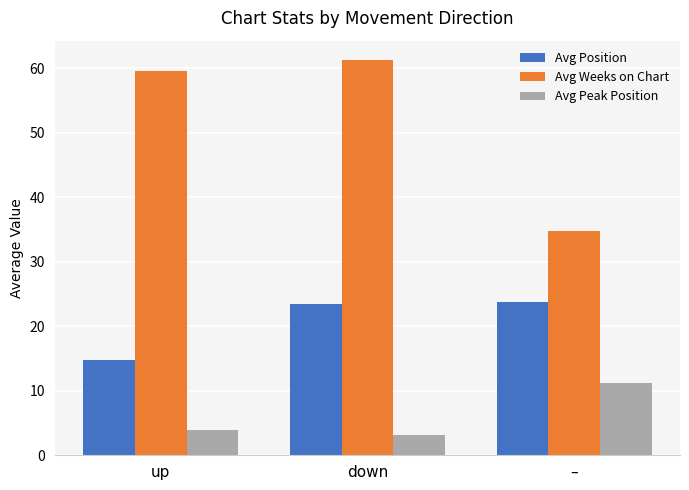

Which series has the largest range (max minus min)?

Avg Weeks on Chart